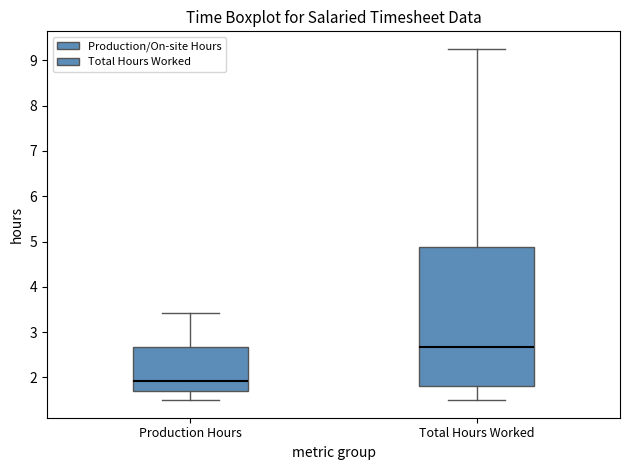

Reading left to right, read every box against the y-axis: the position of its median line, the range the box covers, and the ends of its whiskers. The values are not printed on the chart, so give them approximately, as read against the axis.

Production Hours: median 1.9, box 1.7 to 2.7, whiskers 1.5 to 3.4
Total Hours Worked: median 2.7, box 1.8 to 4.9, whiskers 1.5 to 9.3